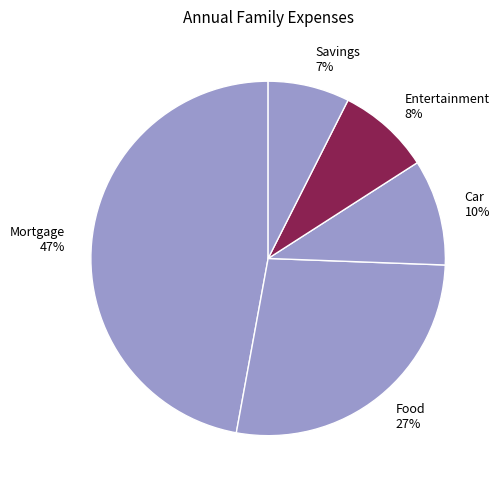

Combined, do Entertainment and Mortgage account for over 50%?

Yes